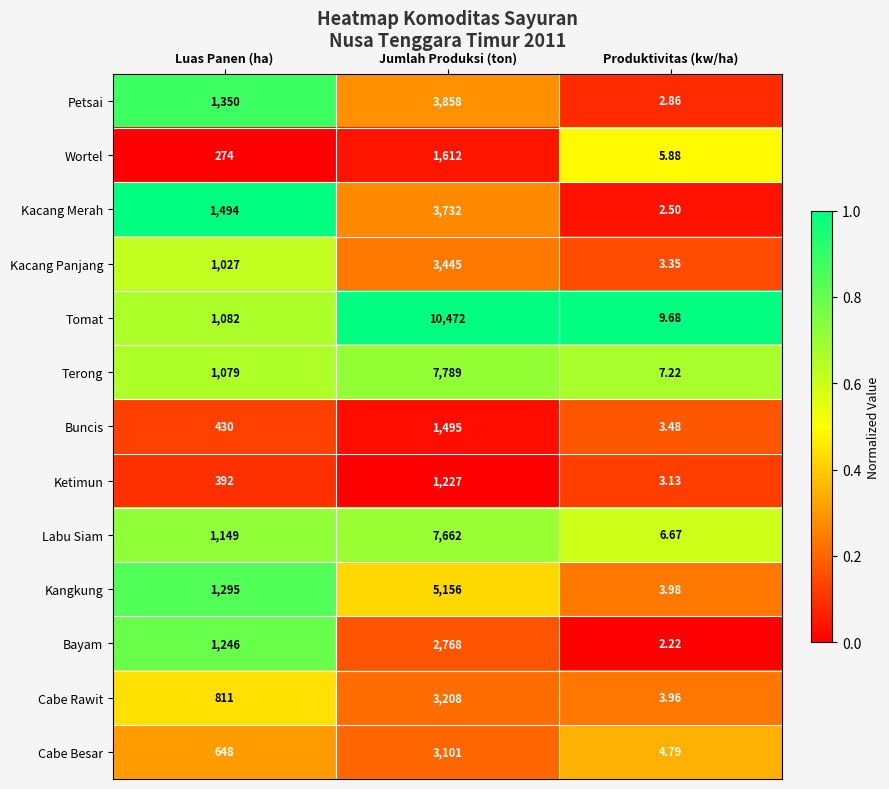

How many data points in Wortel are less than 274?

1